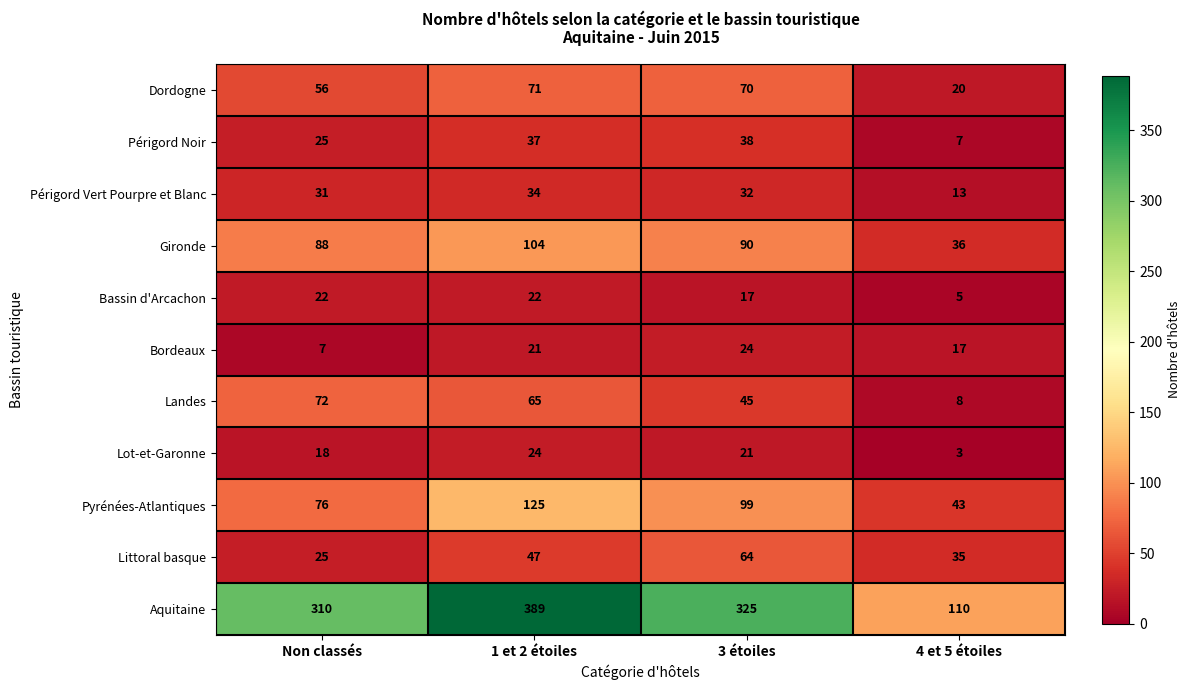

Is it true that Aquitaine equals 389 at 1 et 2 étoiles?

True